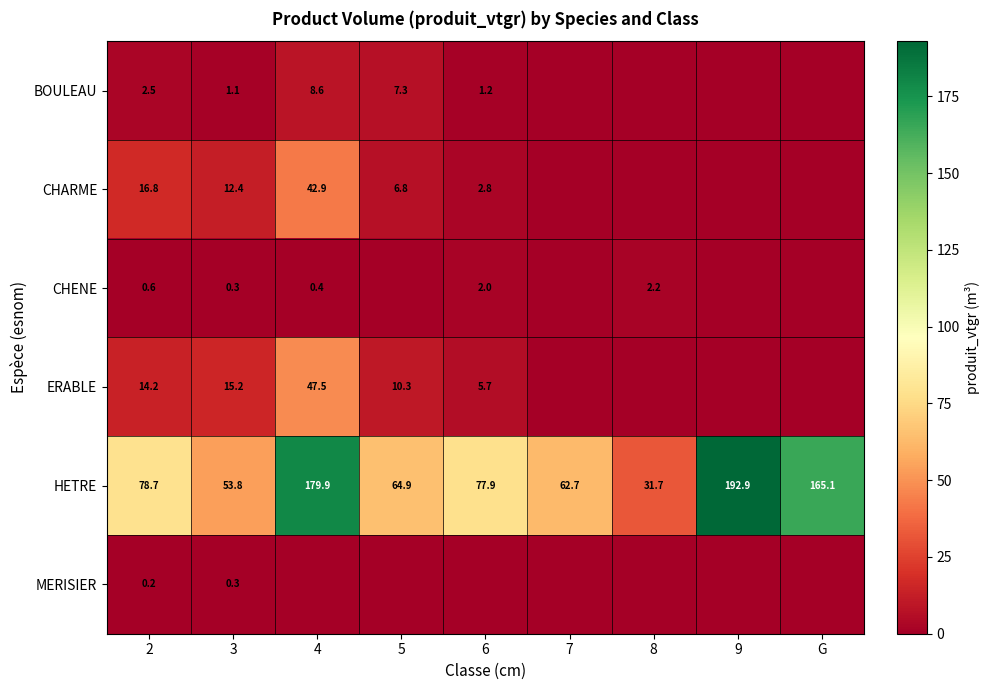

Is it true that BOULEAU equals 2.5 at 2?

True